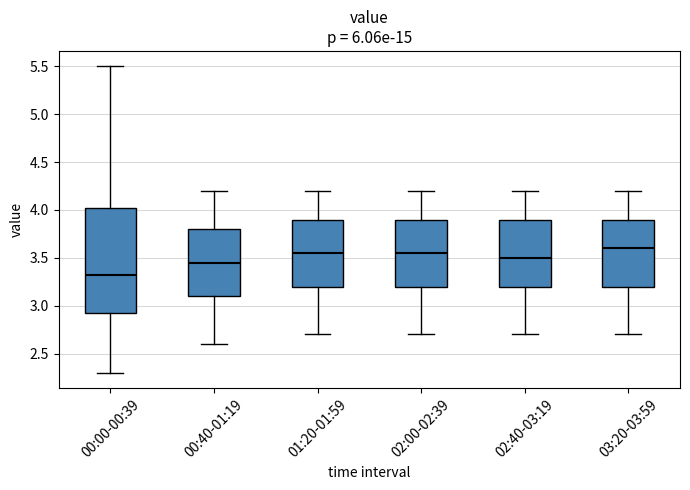

Which box is the tallest, from its lower edge to its upper edge?

00:00-00:39